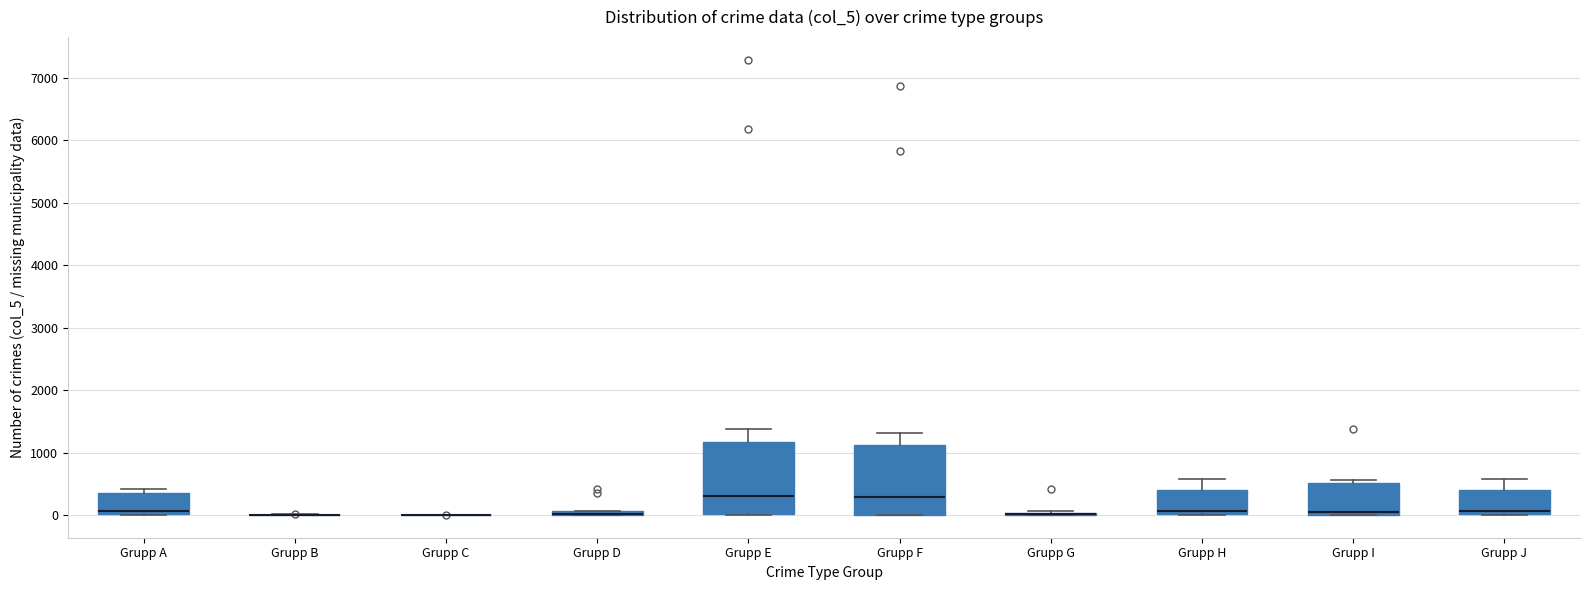

Where is the lower edge of the box for Grupp I on the y-axis? The values are not printed on the chart, so give them approximately, as read against the axis.

0